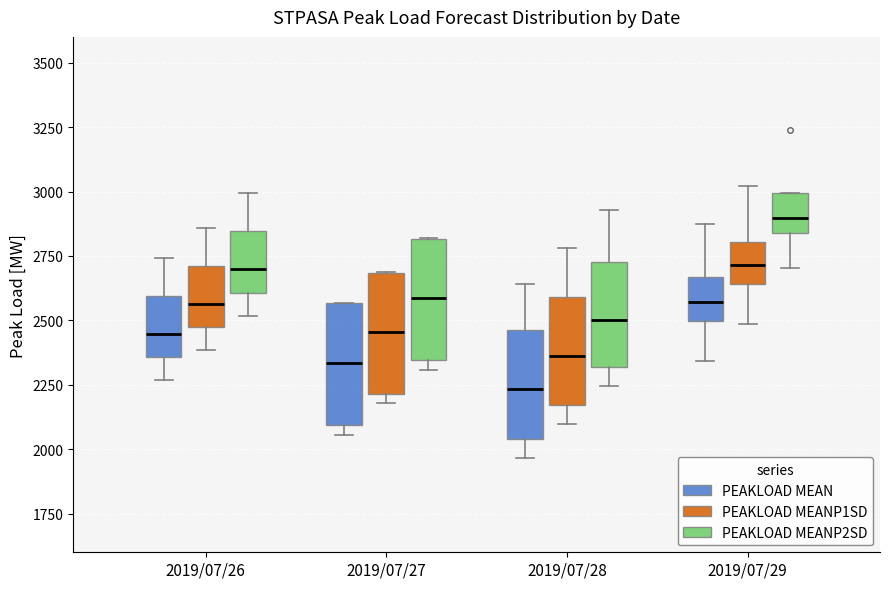

Which box has the highest median line?

2019/07/29 (PEAKLOAD MEANP2SD)